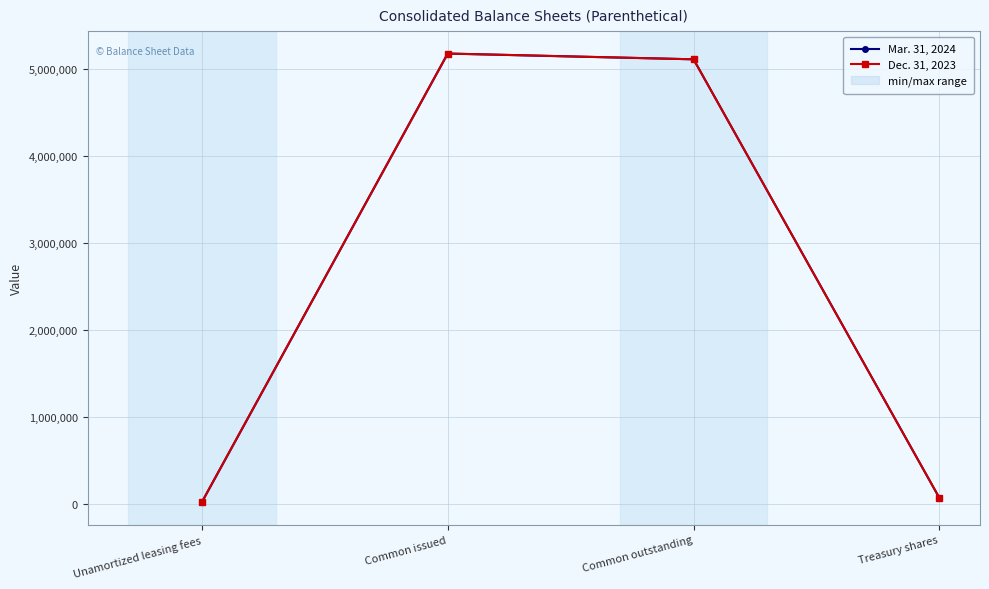

What position from the right is Common outstanding?

2